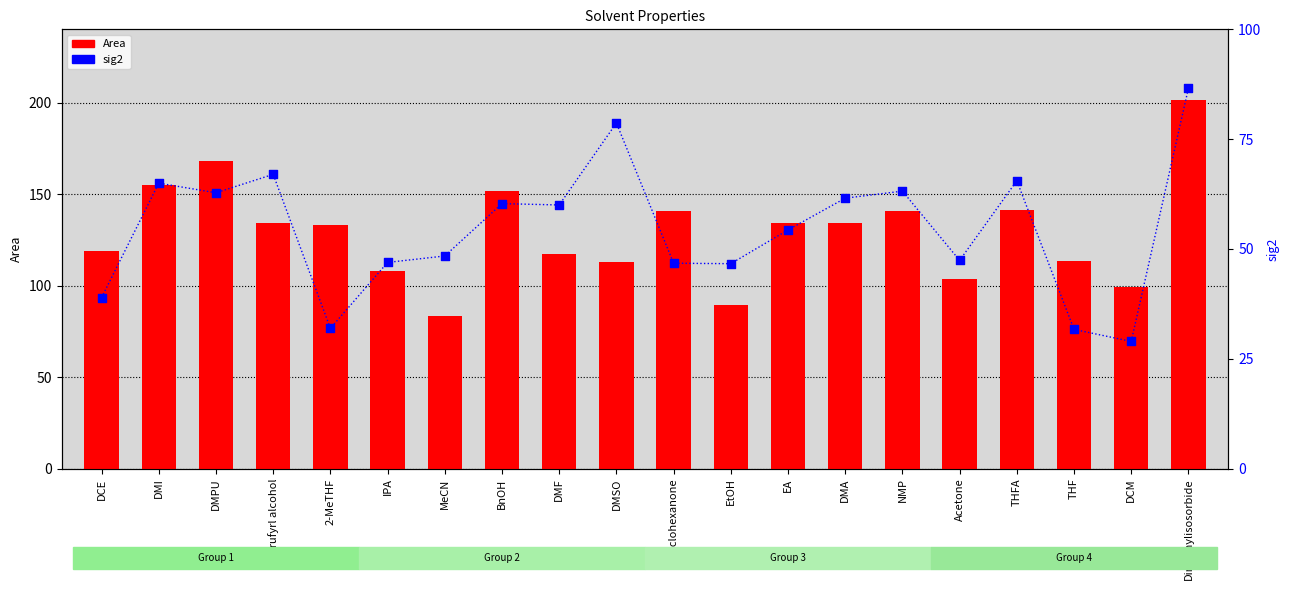

What are all the series names shown in the legend?

Area, sig2